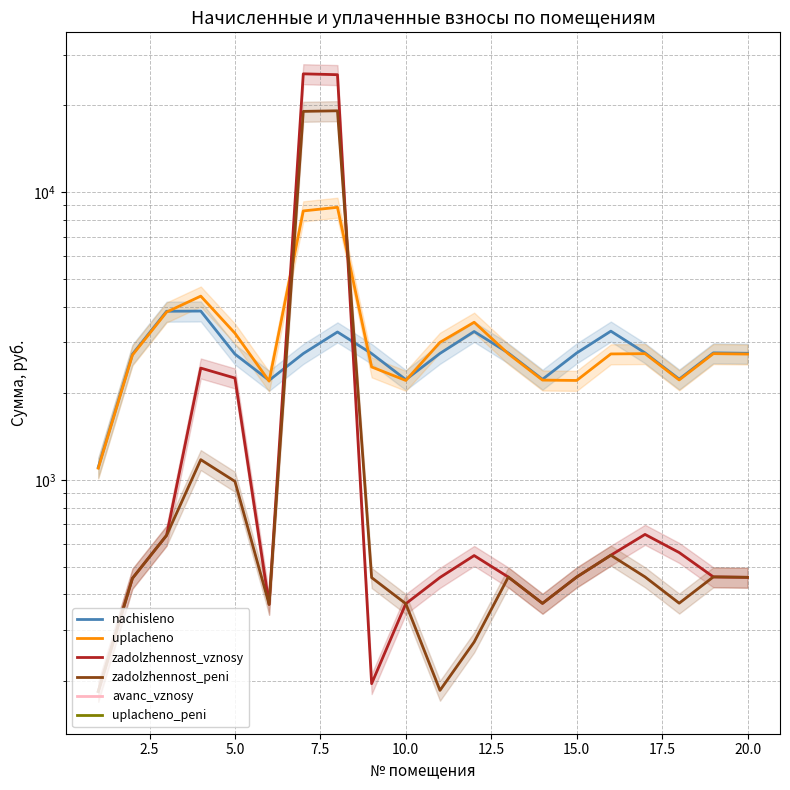

At how many categories does at least one series exceed 7612?

2